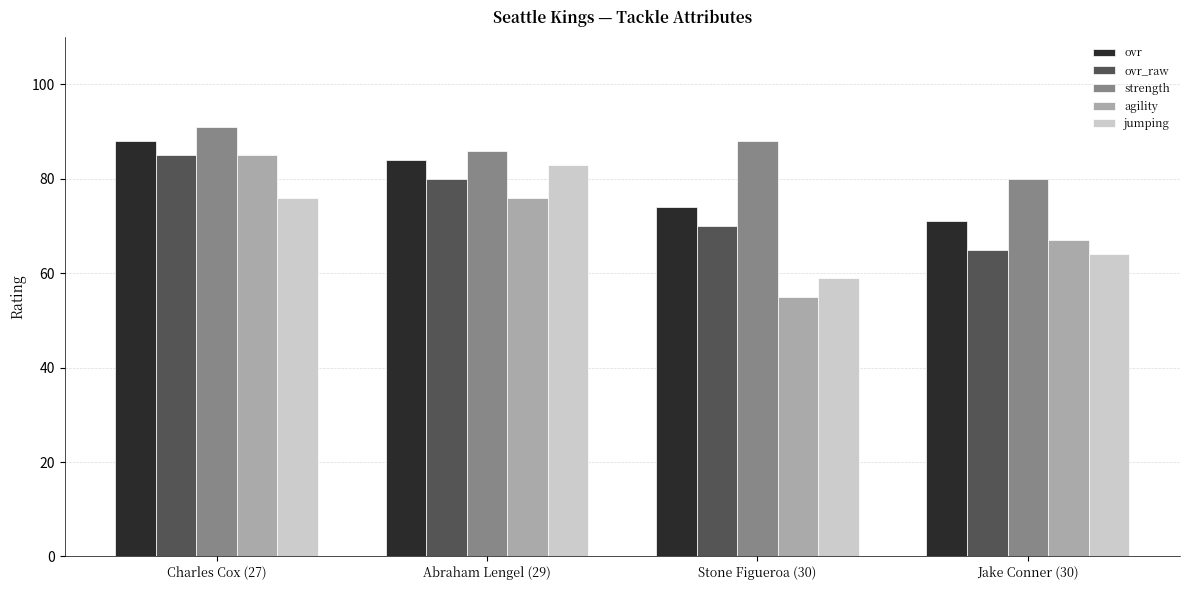

What is the total value across all series at Charles Cox (27)?

425